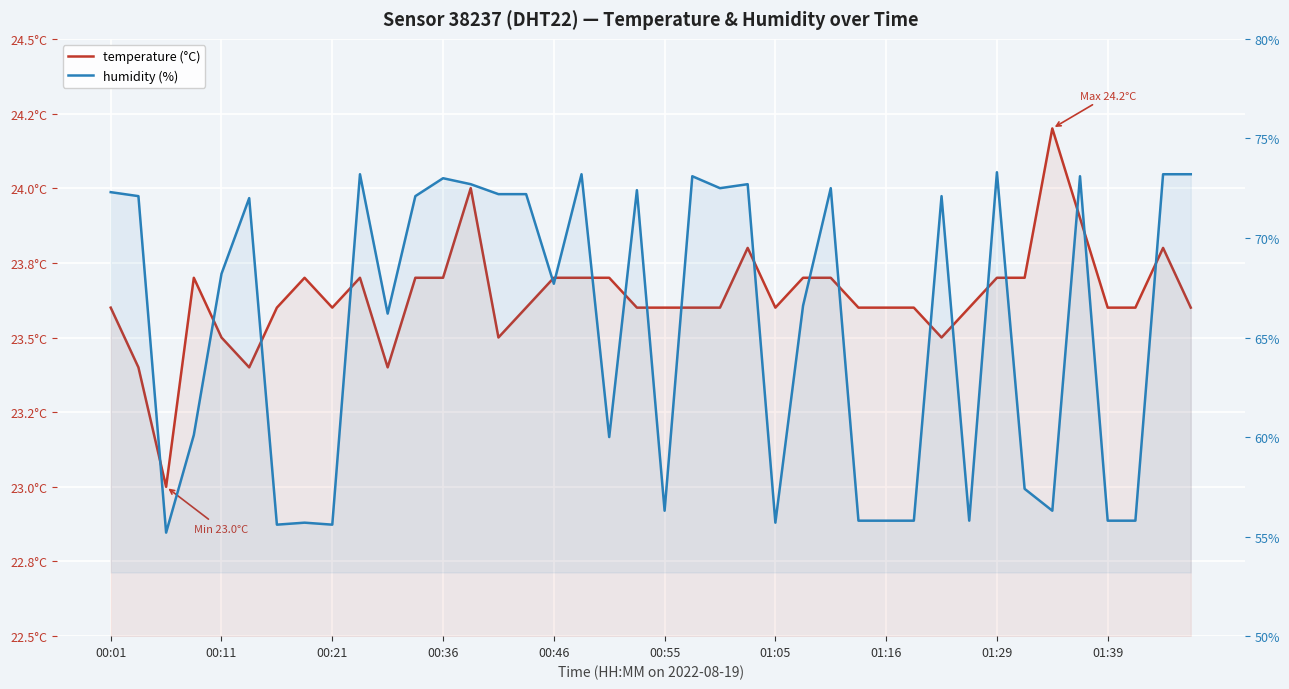

What is the total value across all series at 38?

97.0